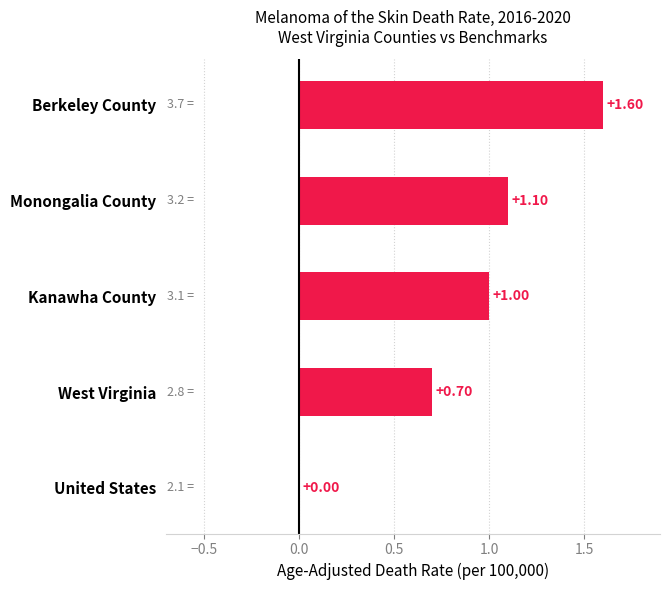

Which label corresponds to the largest value in the chart?

Berkeley County